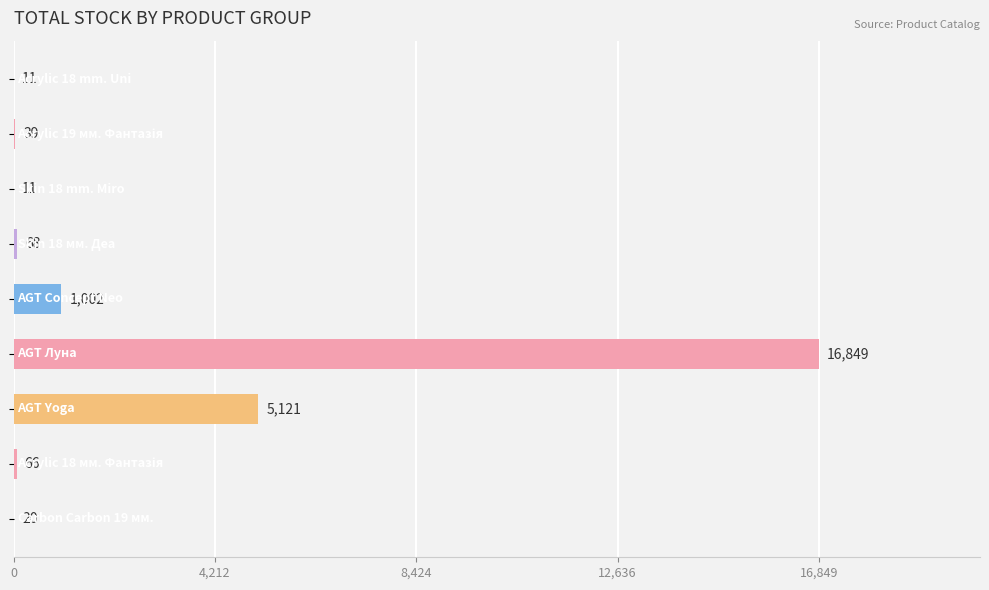

What is the greatest value displayed?

16849